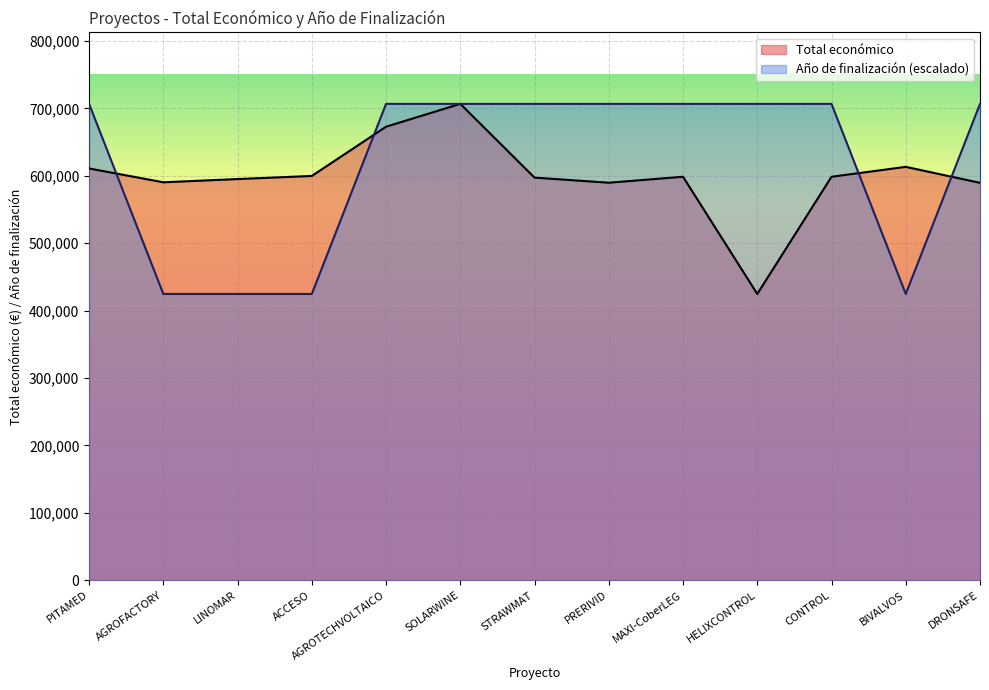

Rank the categories by Total económico value from highest to lowest.

SOLARWINE, AGROTECHVOLTAICO, BIVALVOS, PITAMED, ACCESO, MAXI-CoberLEG, CONTROL, STRAWMAT, LINOMAR, AGROFACTORY, PRERIVID, DRONSAFE, HELIXCONTROL